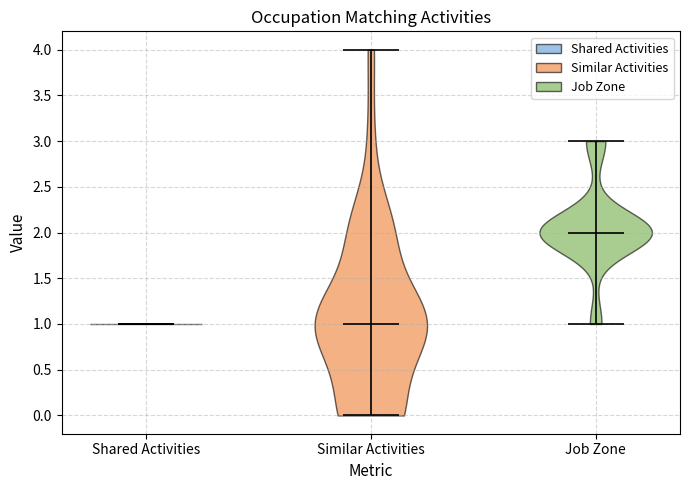

Reading left to right, read every violin against the y-axis: where its median line is, and the lowest and highest points it reaches. The values are not printed on the chart, so give them approximately, as read against the axis.

Shared Activities: median line 1, lowest point 1, highest point 1
Similar Activities: median line 1, lowest point 0, highest point 4
Job Zone: median line 2, lowest point 1, highest point 3